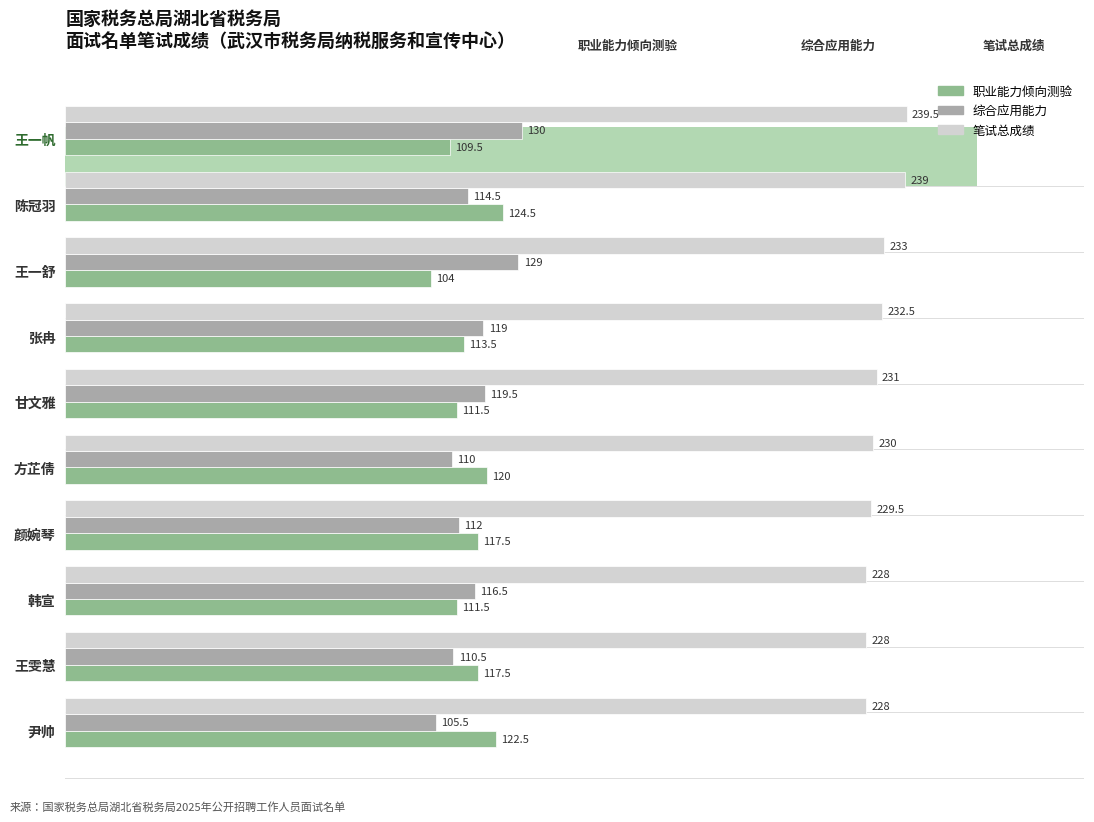

What are all the series names shown in the legend?

职业能力倾向测验, 综合应用能力, 笔试总成绩